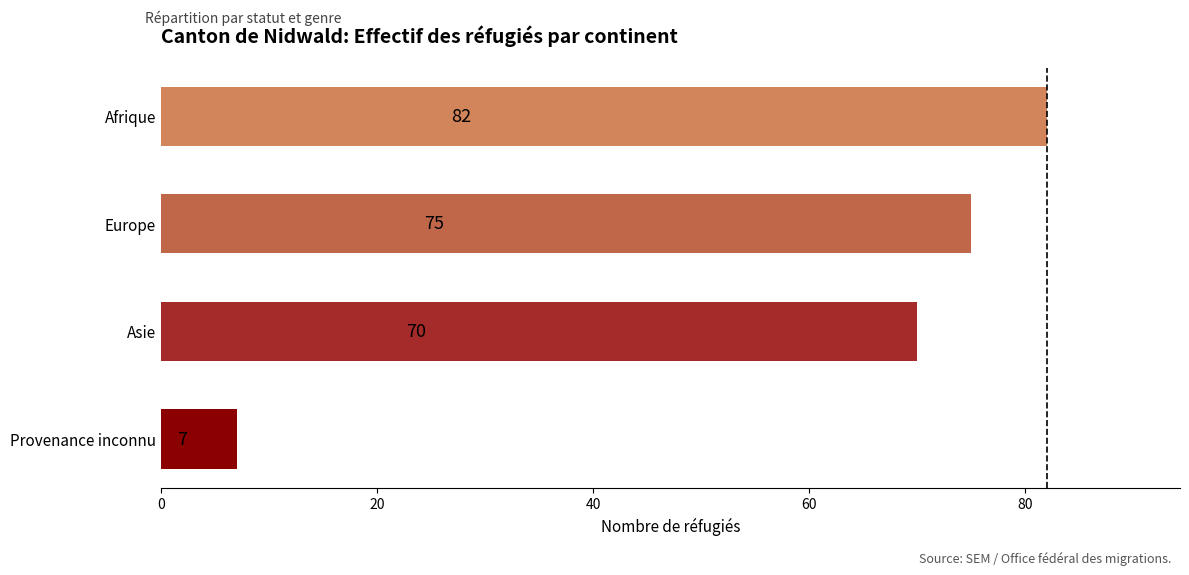

What is the sum of all values?

234